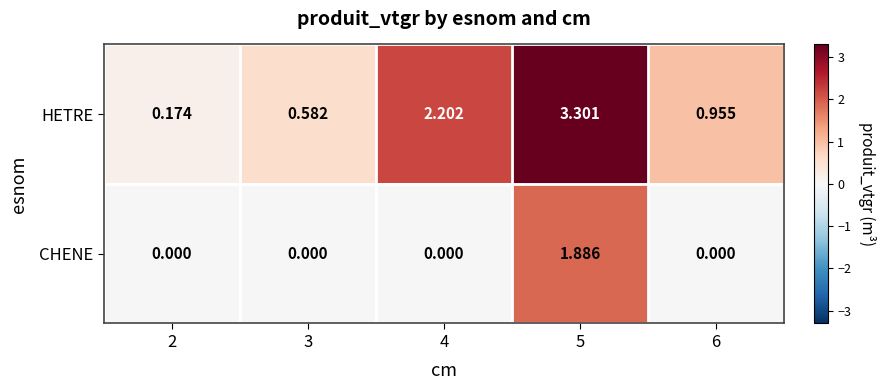

How many data points does each series have?

5